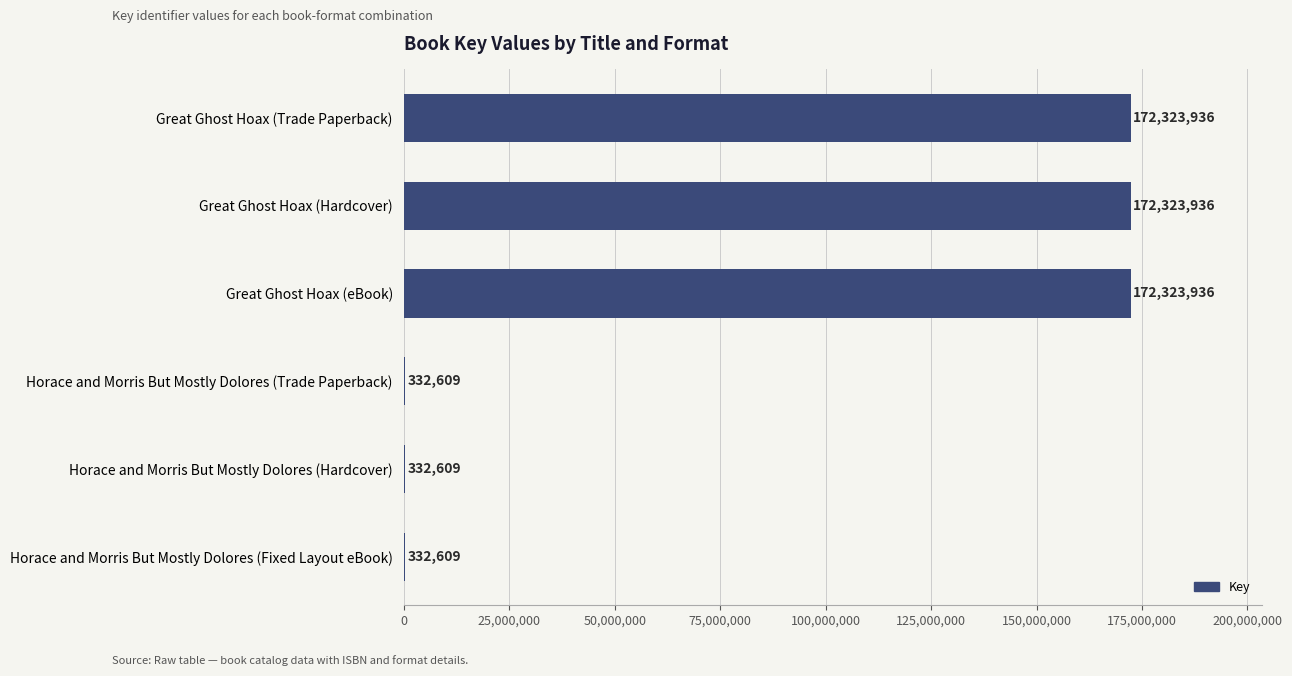

What is the sum of the values at Horace and Morris But Mostly Dolores (Trade Paperback) and Horace and Morris But Mostly Dolores (Fixed Layout eBook)?

665218